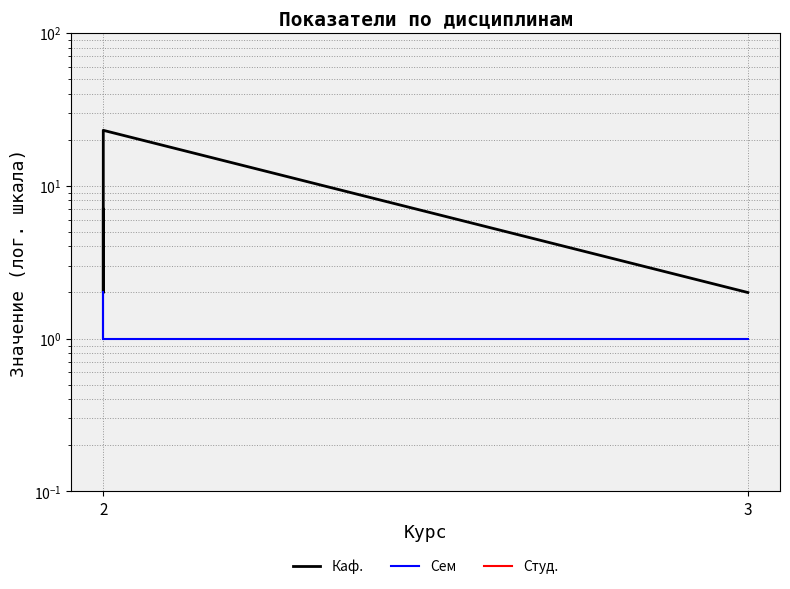

What is the difference between the second highest and second lowest values in the Сем series?

1.0